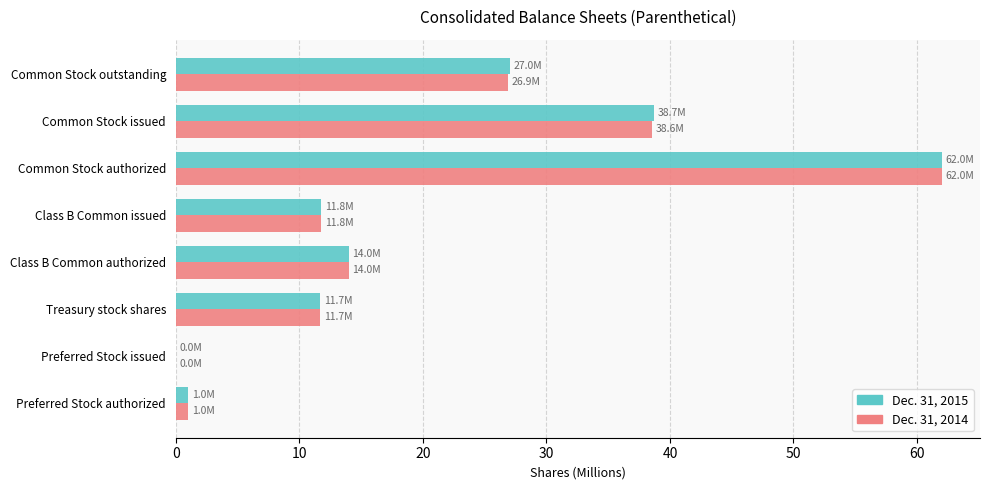

What is the total value across all series at Common Stock outstanding?

53.9